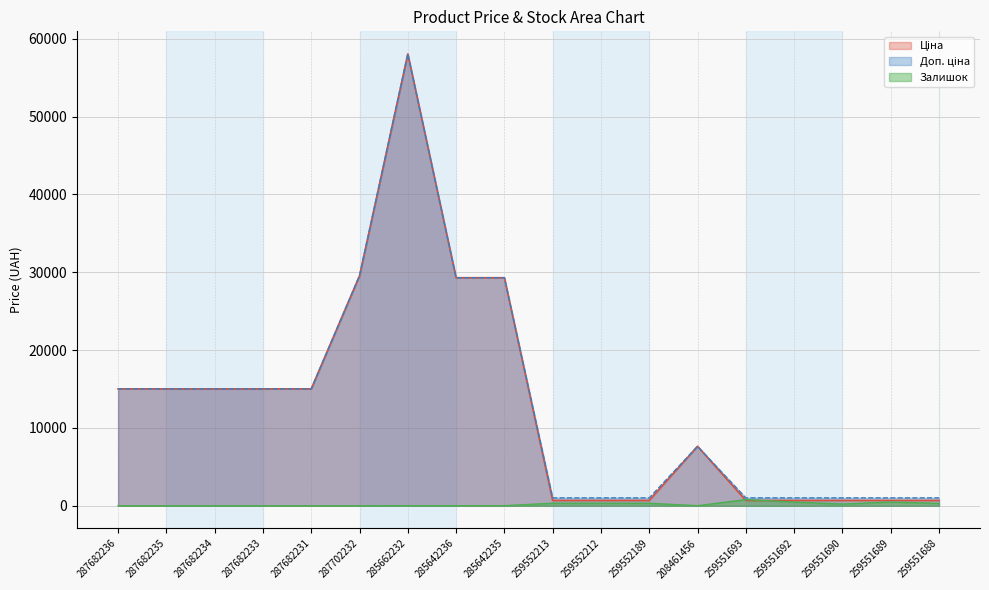

What is the sum of all Ціна values?

234426.3